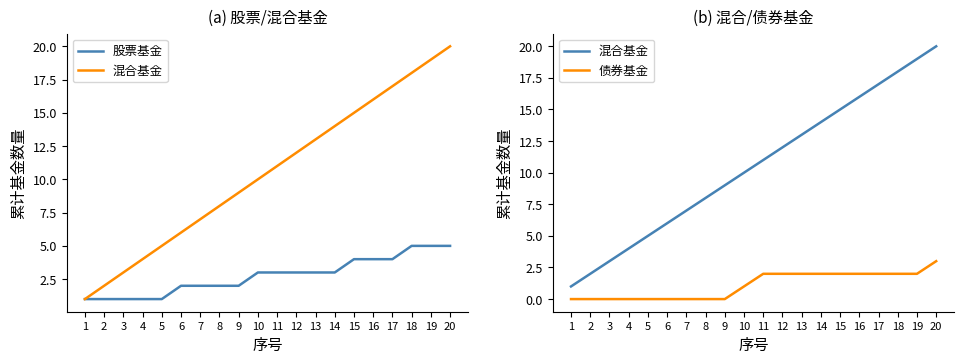

Reading left to right, what are all the values shown in this chart?

股票基金: 1	1	1	1	1	2	2	2	2	3	3	3	3	3	4	4	4	5	5	5
混合基金: 1	2	3	4	5	6	7	8	9	10	11	12	13	14	15	16	17	18	19	20
债券基金: 0	0	0	0	0	0	0	0	0	1	2	2	2	2	2	2	2	2	2	3